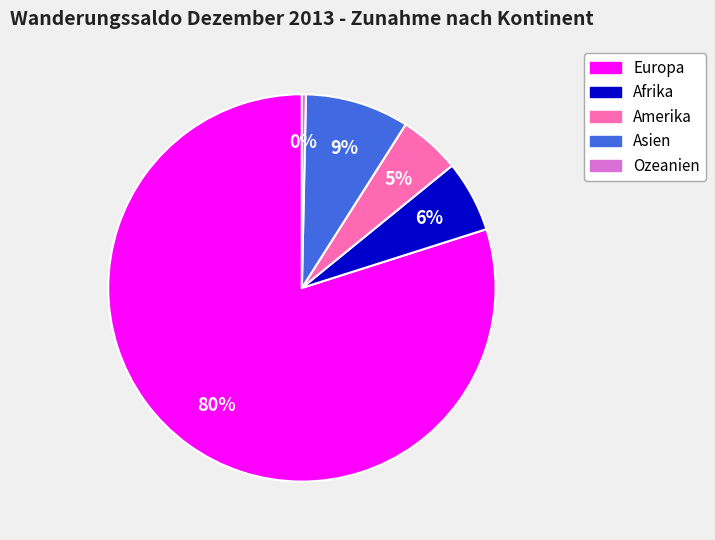

Rank the categories by value from lowest to highest.

Ozeanien, Amerika, Afrika, Asien, Europa